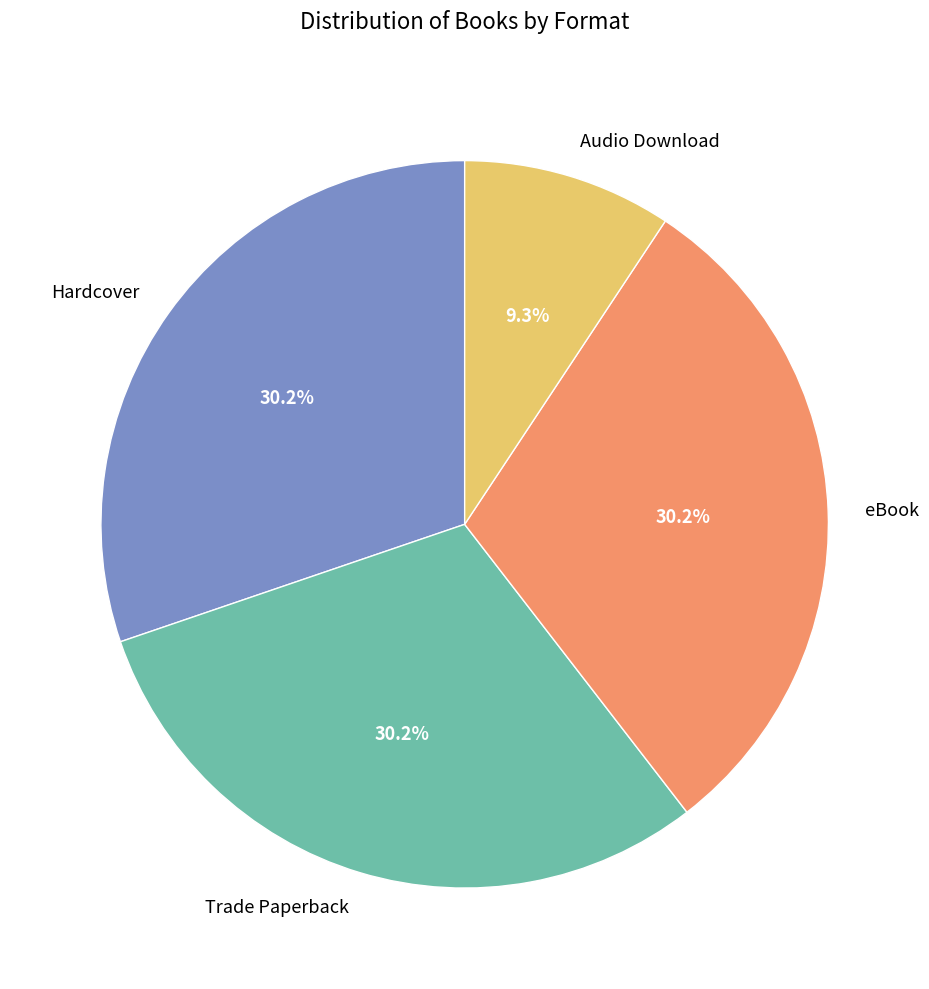

To the nearest percent, what is the difference between the largest and smallest slice percentages?

21%